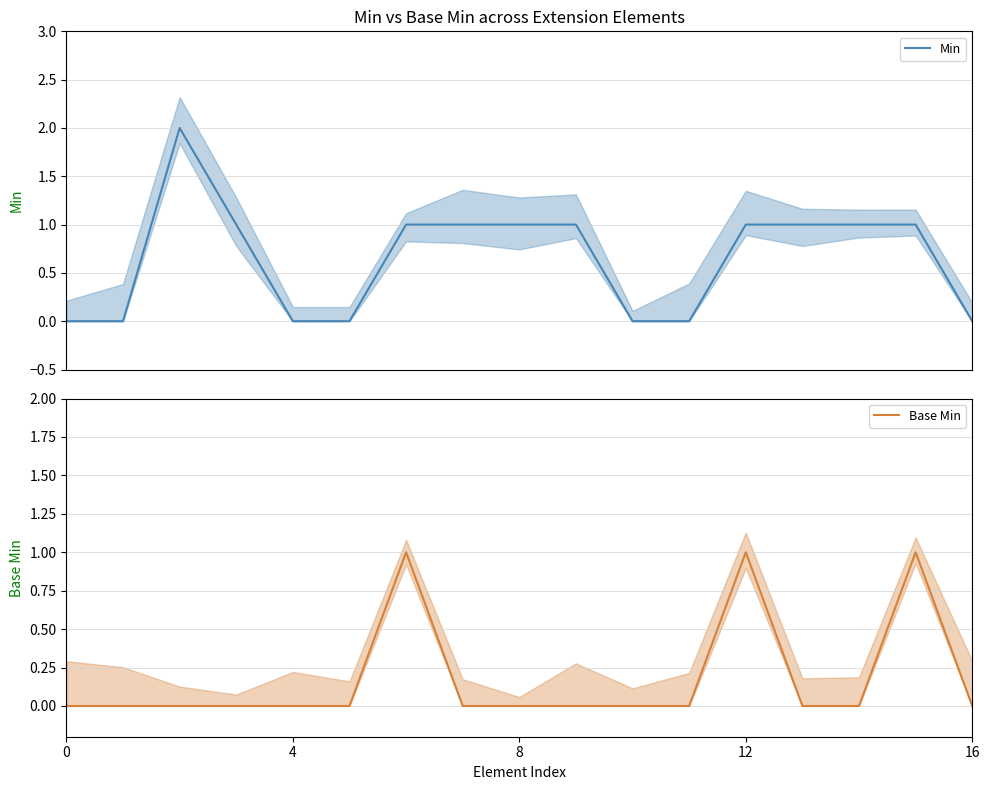

The Base Min series shows 0 at 0. True or false?

True